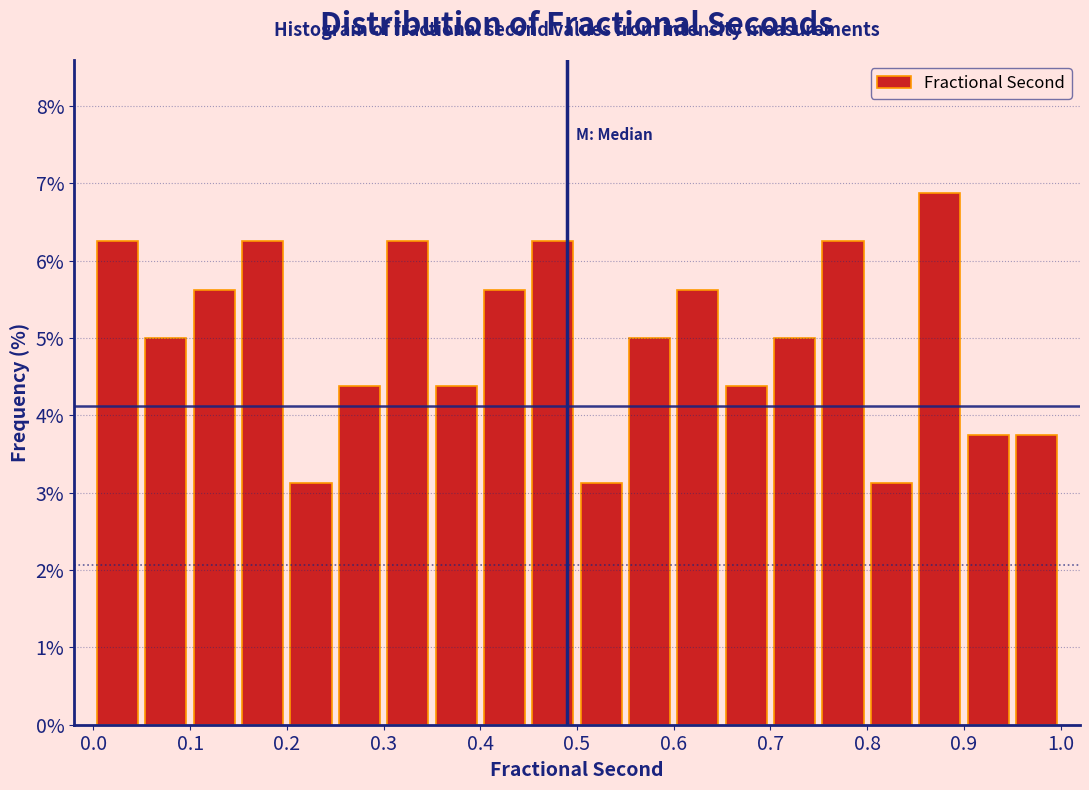

What is the height of the bar covering 0.35 to 0.40 on the x-axis? The values are not printed on the chart, so give them approximately, as read against the axis.

4.4